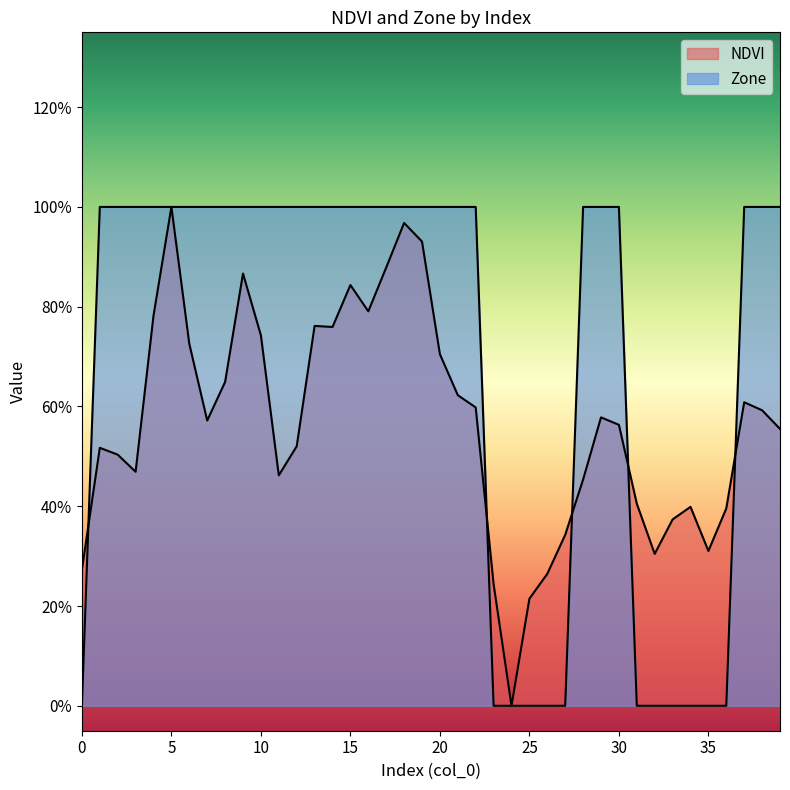

True or false: NDVI has a value of 0.3 at 0.

True